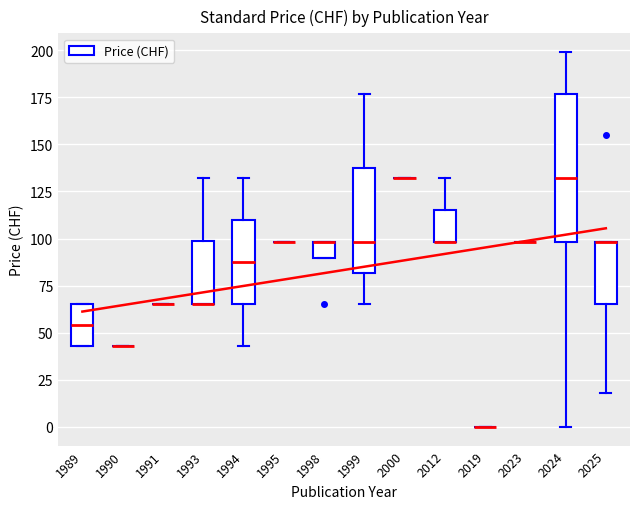

Where does the lower whisker of the box at x = 2025 end on the y-axis? The values are not printed on the chart, so give them approximately, as read against the axis.

20